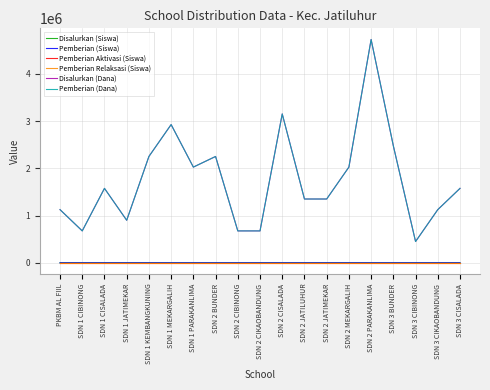

How many categories are shown in the chart?

19